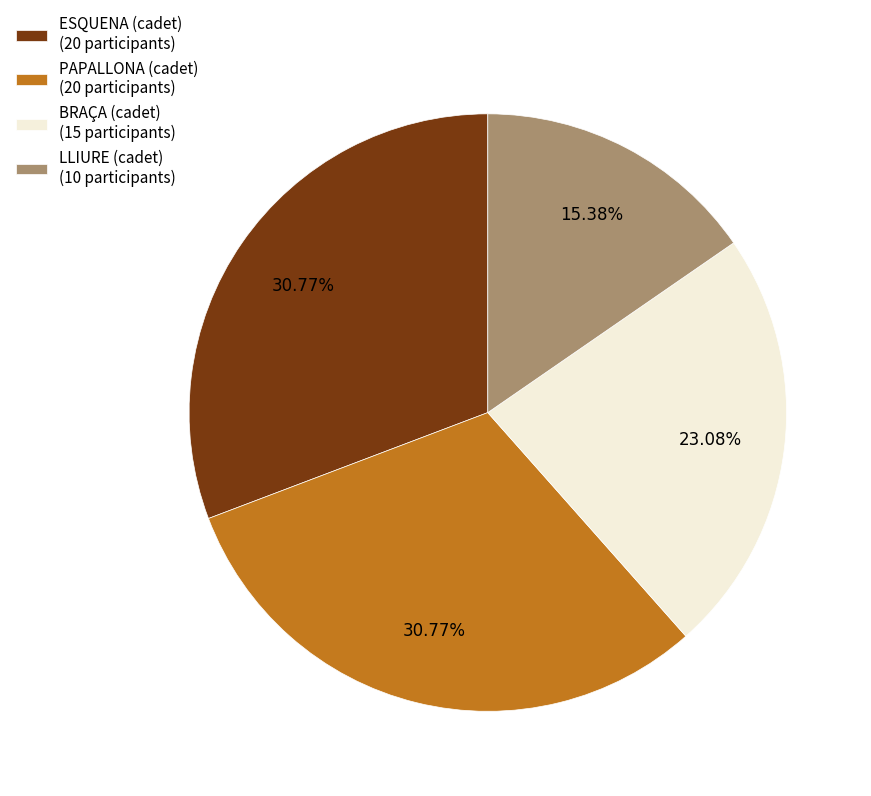

The PAPALLONA (cadet) slice represents 31% of the pie. True or false?

True